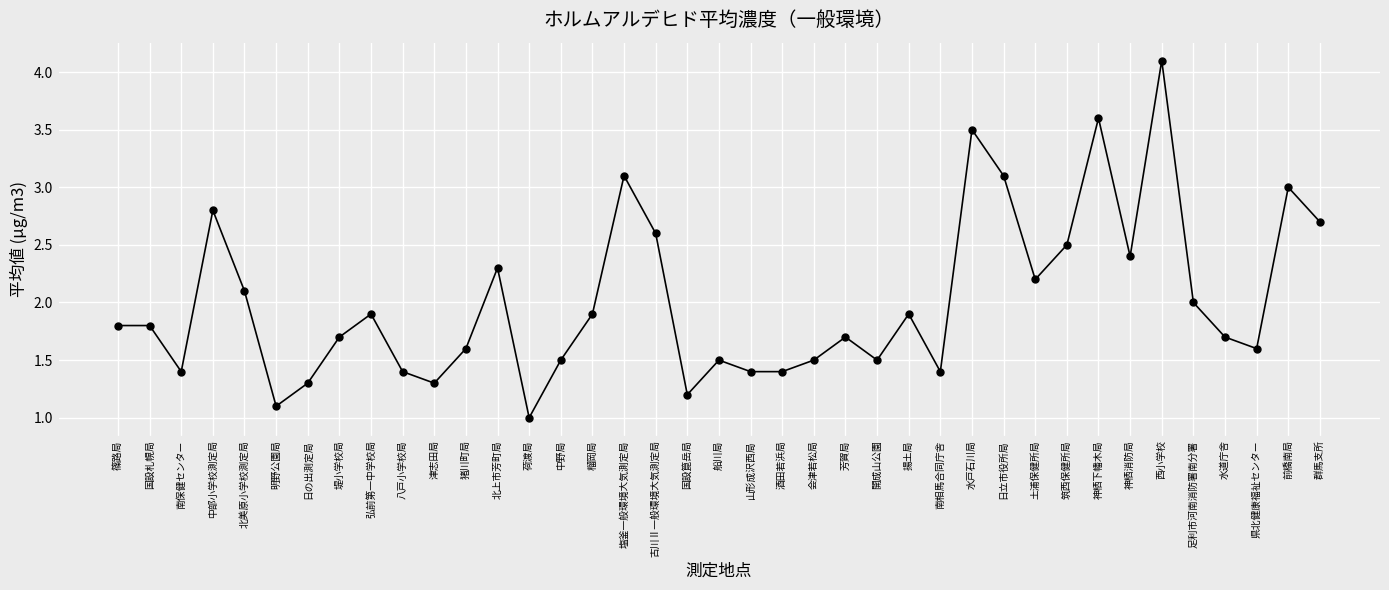

The value at 榴岡局 is 2.6. True or false?

False